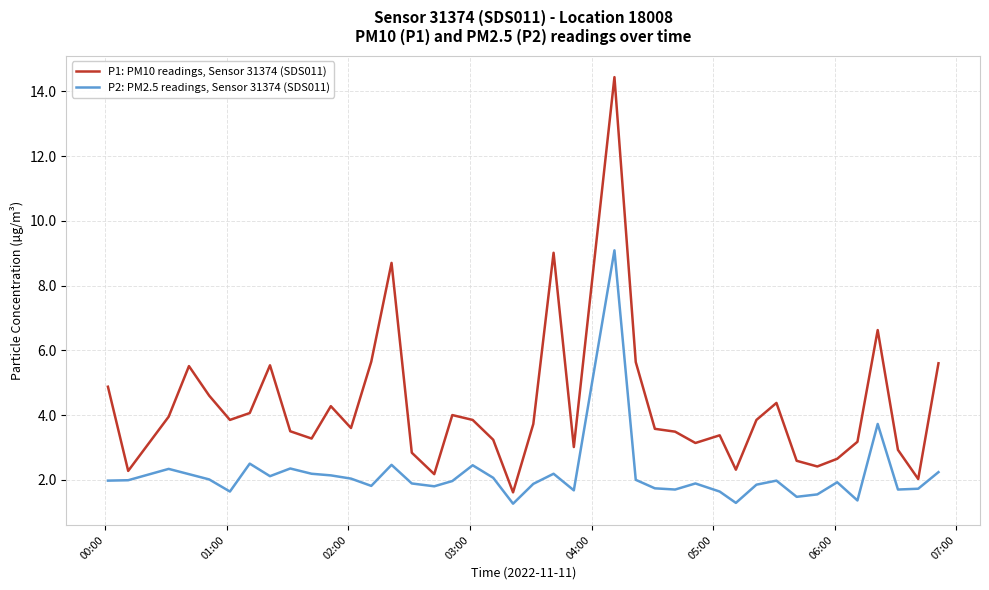

Which series has the largest range (max minus min)?

P1: PM10 readings, Sensor 31374 (SDS011)